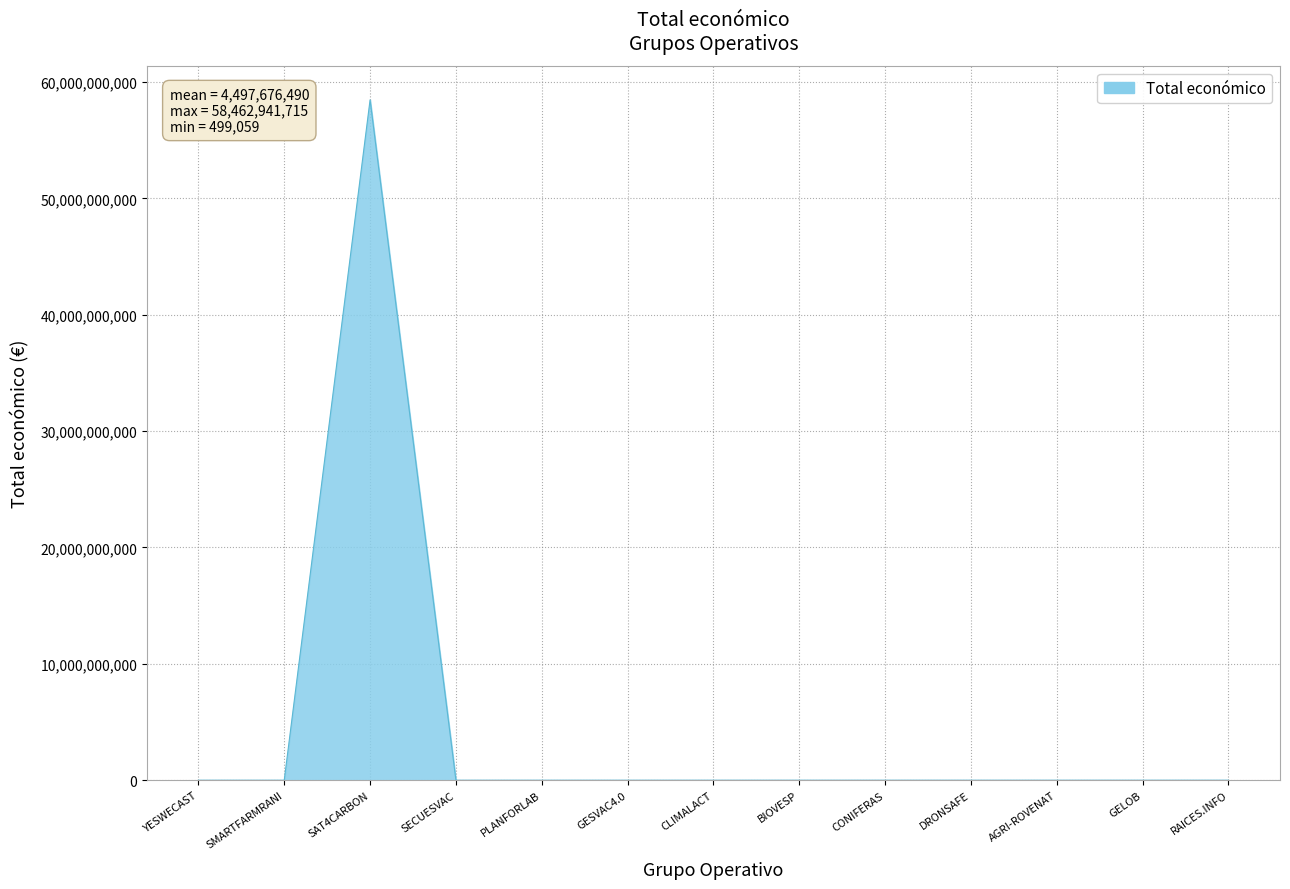

How many lines are shown in the chart?

1